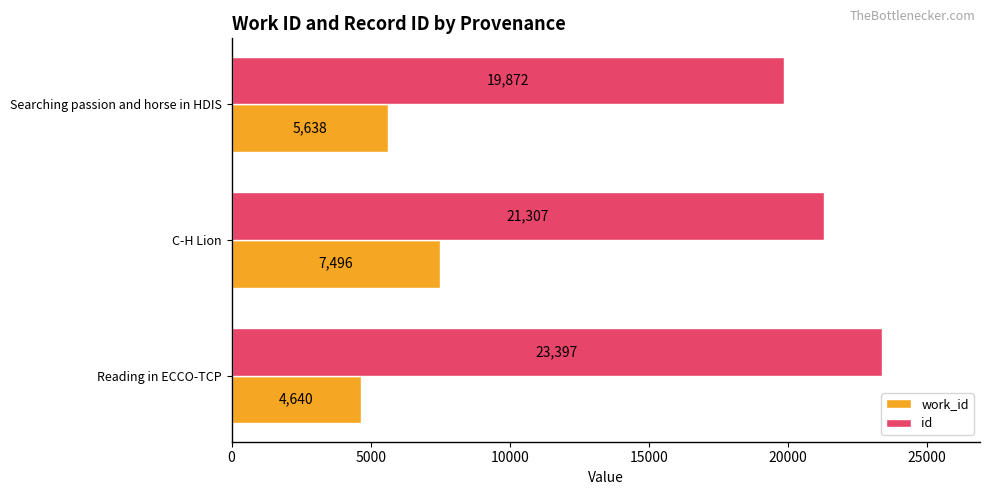

True or false: id has a value of 19872 at Searching passion and horse in HDIS.

True